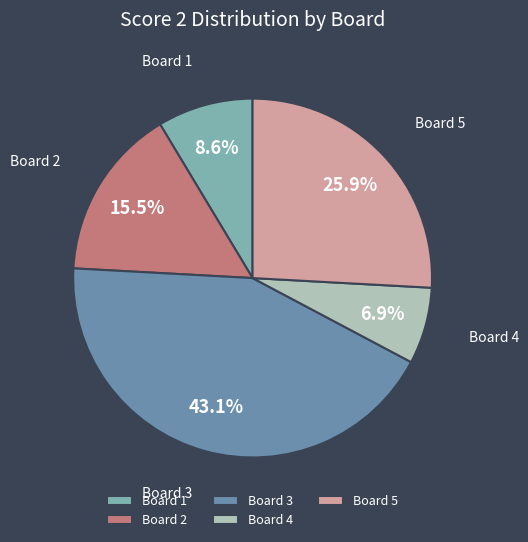

What is the ratio of the value at Board 1 to the value at Board 2?

0.6